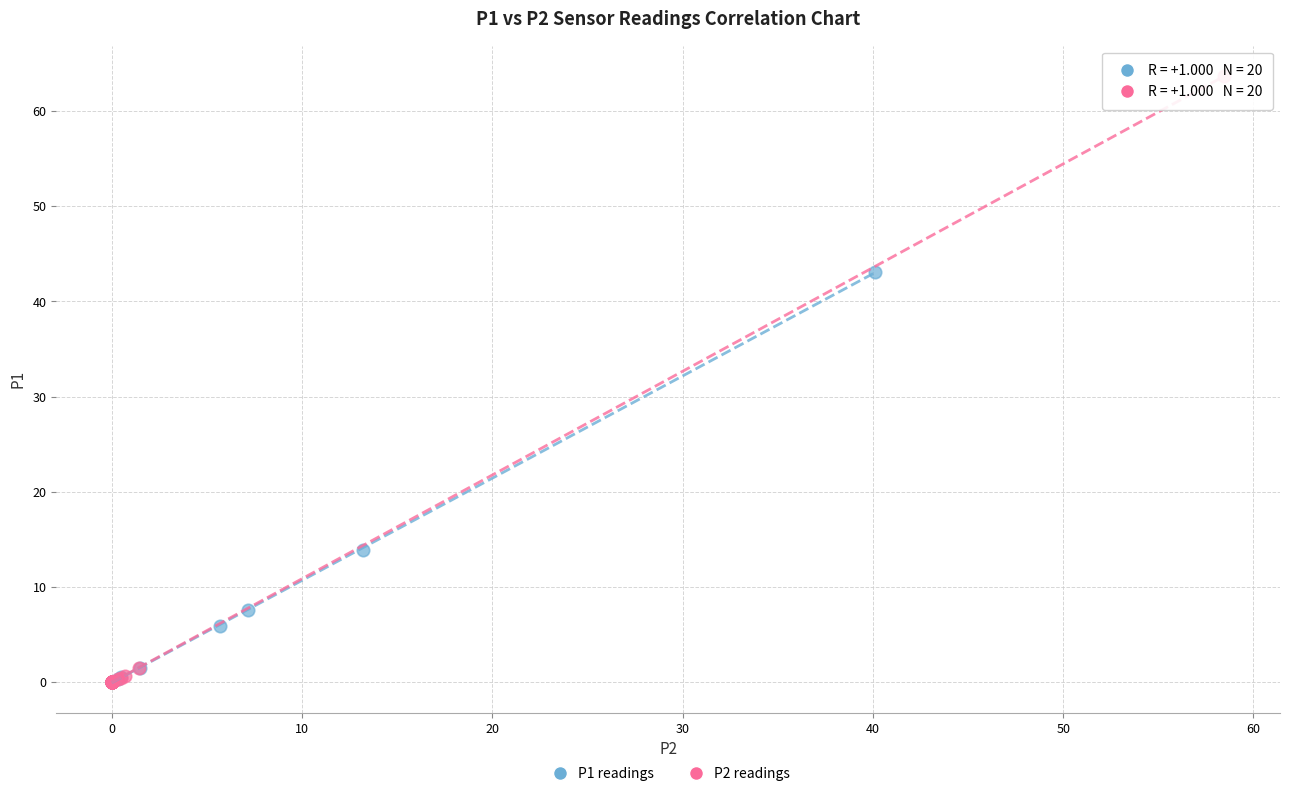

Which series has the widest spread of Y values?

P2 readings